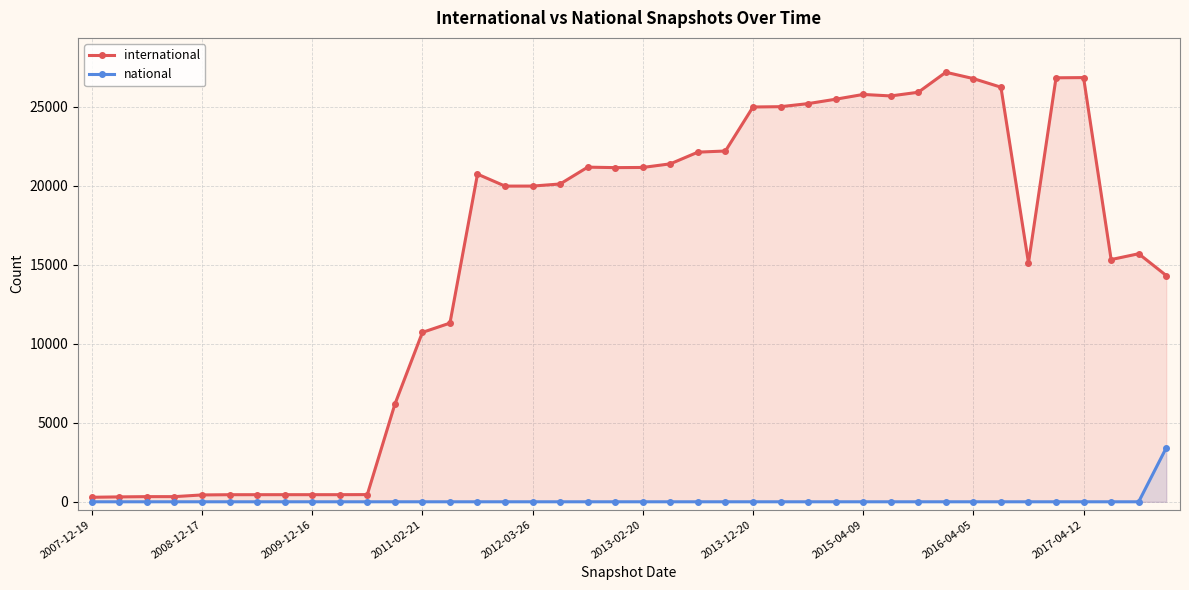

True or false: national and international intersect in this chart.

False